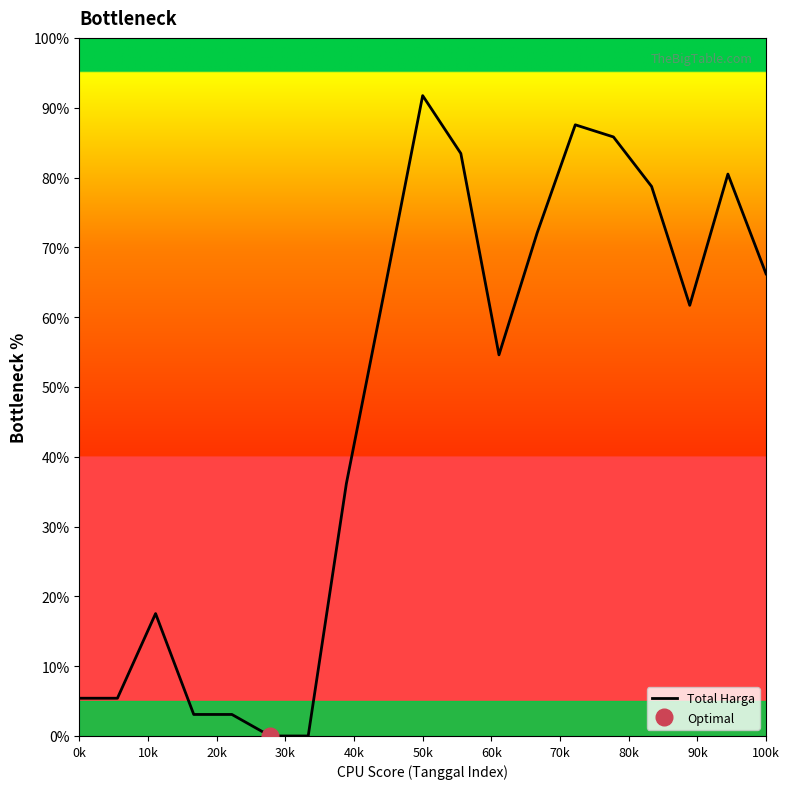

Reading left to right, transcribe all the data shown in this chart.

5.4	5.4	17.5	3.1	3.1	0.0	0.0	36.1	63.8	91.7	83.4	54.6	72.1	87.5	85.8	78.7	61.7	80.5	66.2